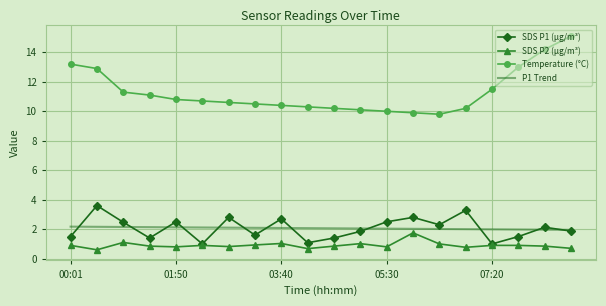

Which series has the largest total across all categories?

Temperature (°C)